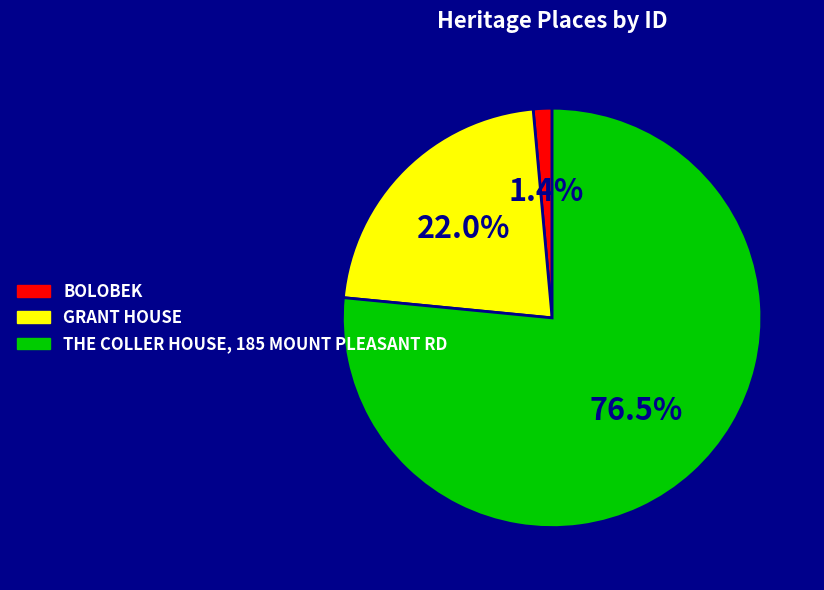

What is the smallest slice in the pie chart?

BOLOBEK